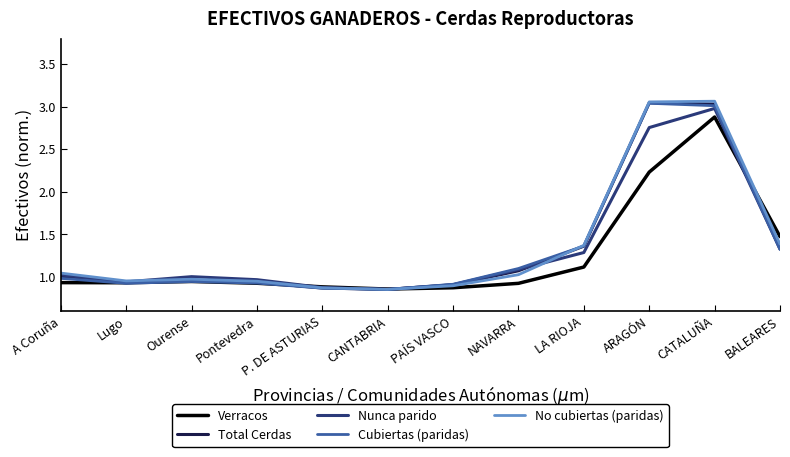

True or false: Cubiertas (paridas) has a value of 1.0 at A Coruña.

True